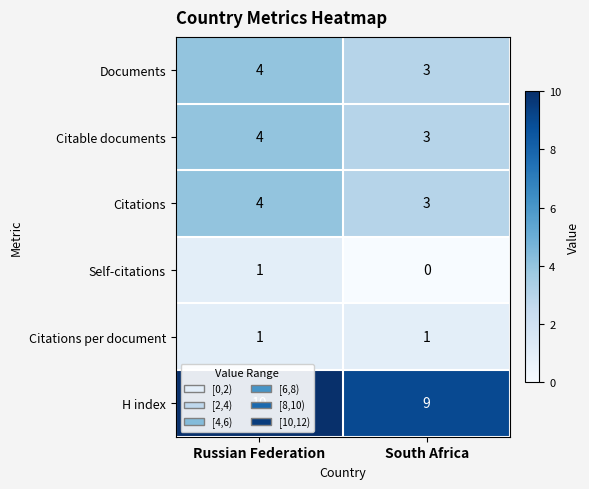

What is the difference between the highest and lowest values at South Africa?

9